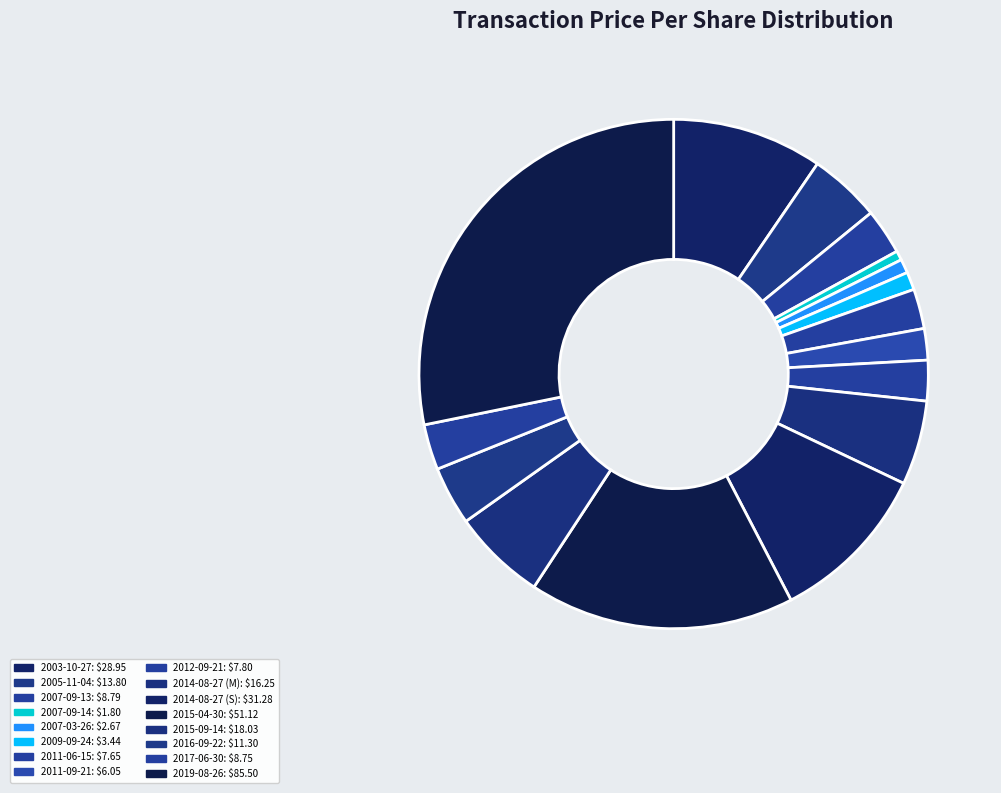

True or false: 2011-06-15 accounts for 1% of the total.

False